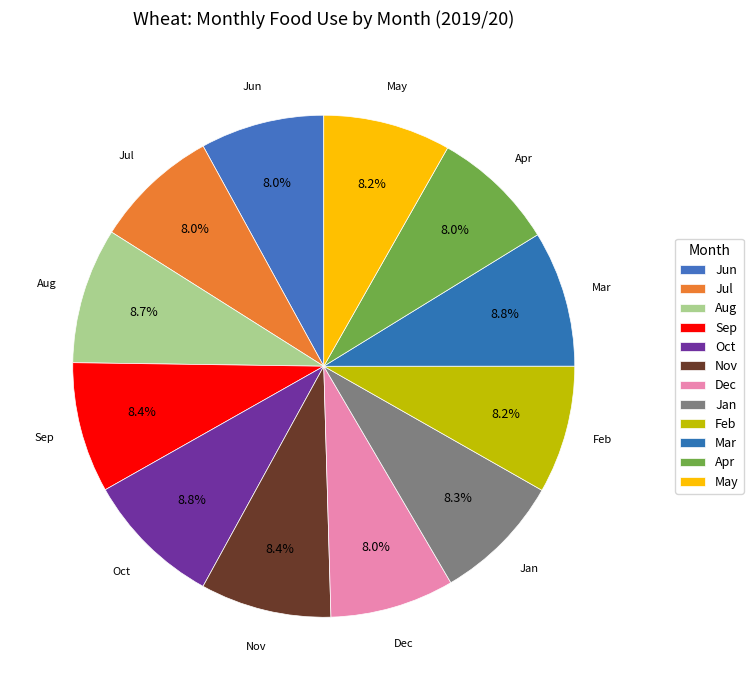

Rank the categories by value from highest to lowest.

Oct, Mar, Aug, Nov, Sep, Jan, Feb, May, Jul, Apr, Dec, Jun